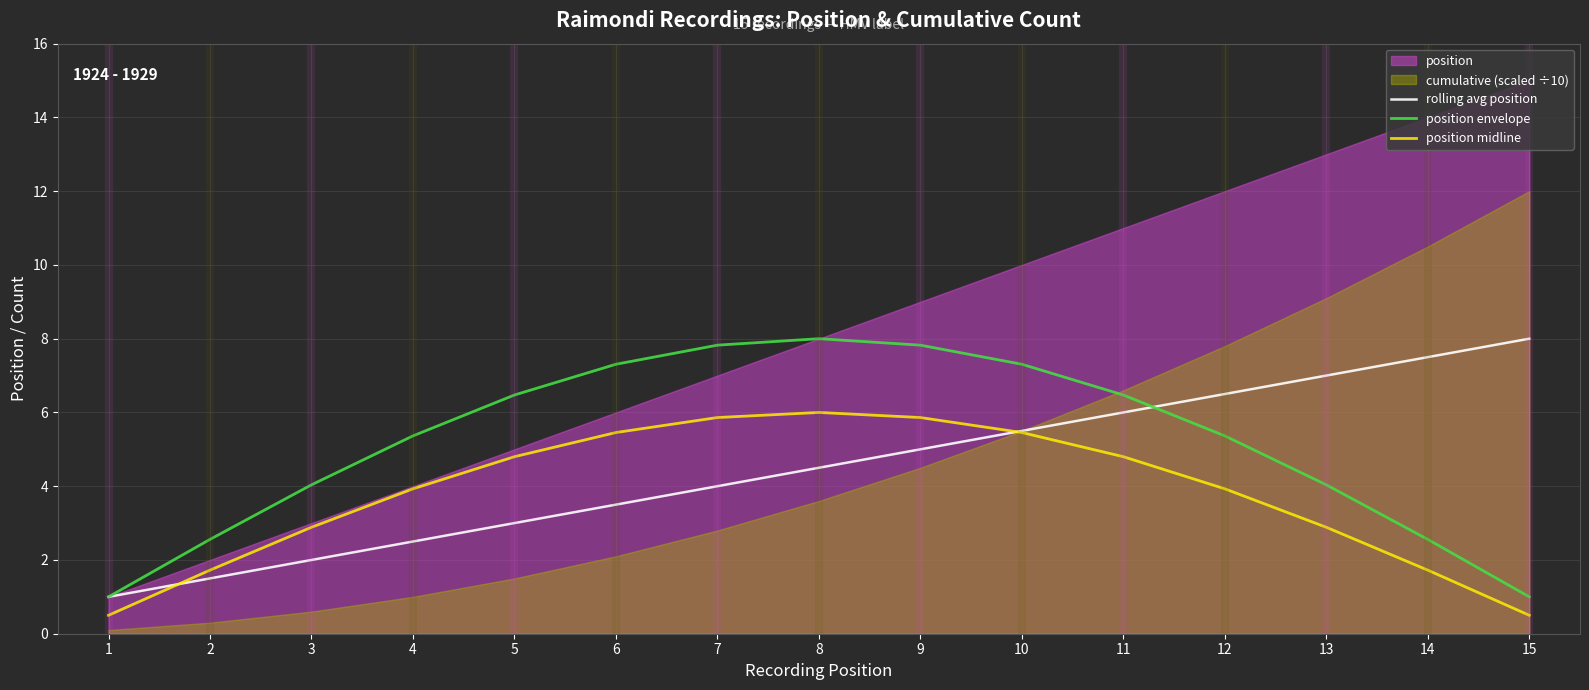

Reading left to right, what are all the values shown in this chart?

rolling avg position: 1.0	1.5	2.0	2.5	3.0	3.5	4.0	4.5	5.0	5.5	6.0	6.5	7.0	7.5	8.0
position envelope: 1.0	2.6	4.0	5.4	6.5	7.3	7.8	8.0	7.8	7.3	6.5	5.4	4.0	2.6	1.0
position midline: 0.5	1.7	2.9	3.9	4.8	5.5	5.9	6.0	5.9	5.5	4.8	3.9	2.9	1.7	0.5